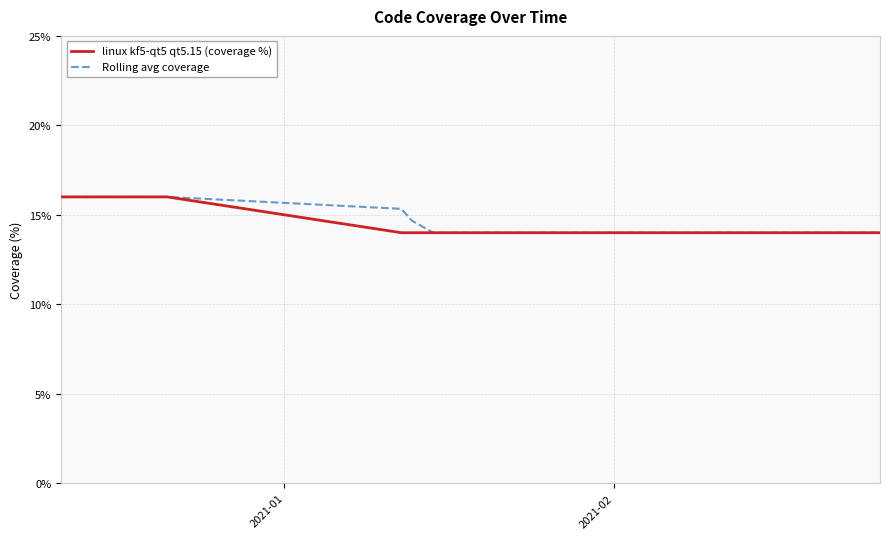

List the series in order of their overall mean, lowest first.

linux kf5-qt5 qt5.15 (coverage %), Rolling avg coverage